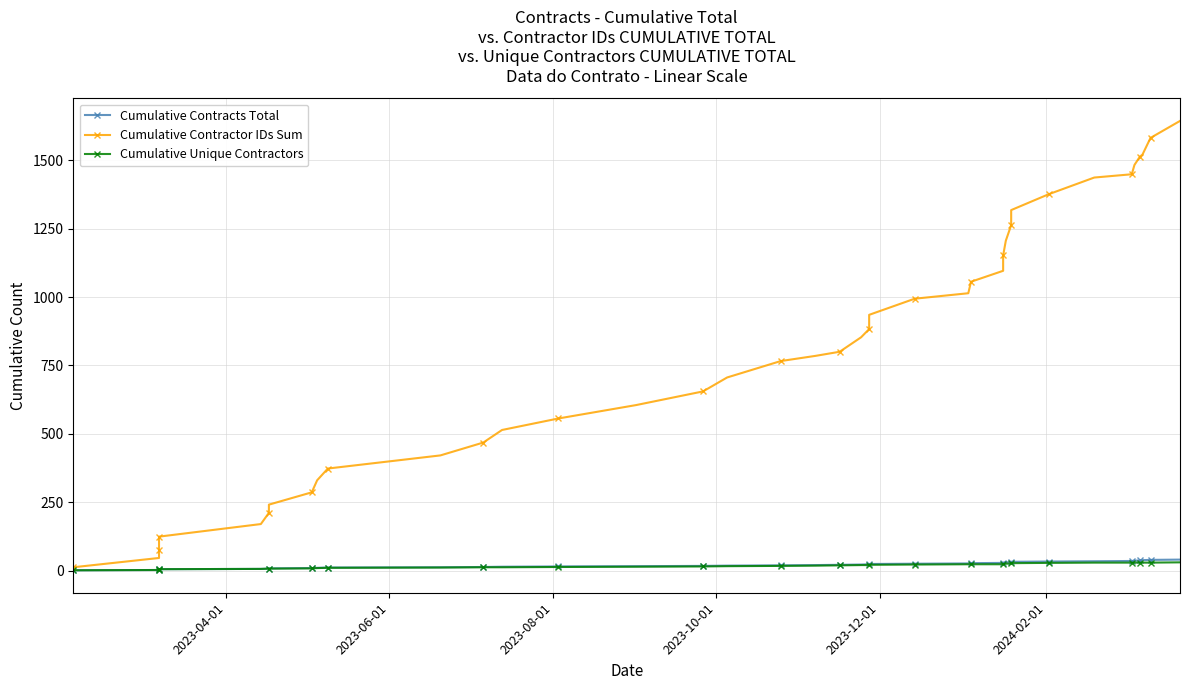

What are all the series names shown in the legend?

Cumulative Contracts Total, Cumulative Contractor IDs Sum, Cumulative Unique Contractors